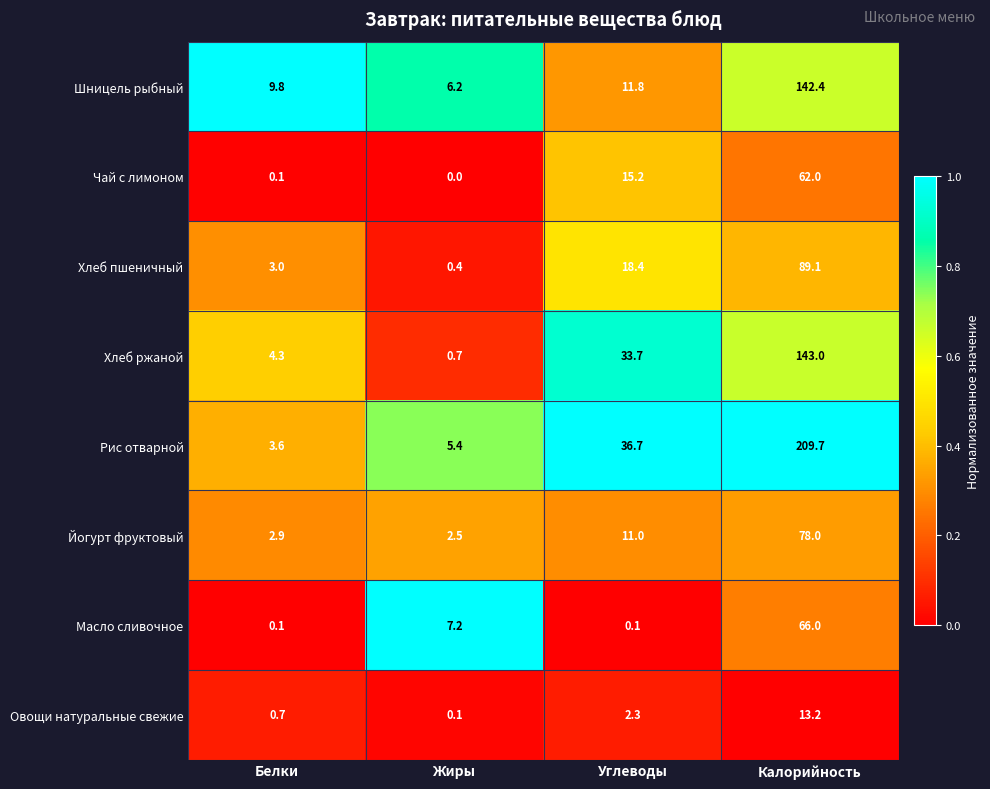

Rank the categories by Овощи натуральные свежие value from lowest to highest.

Жиры, Белки, Углеводы, Калорийность